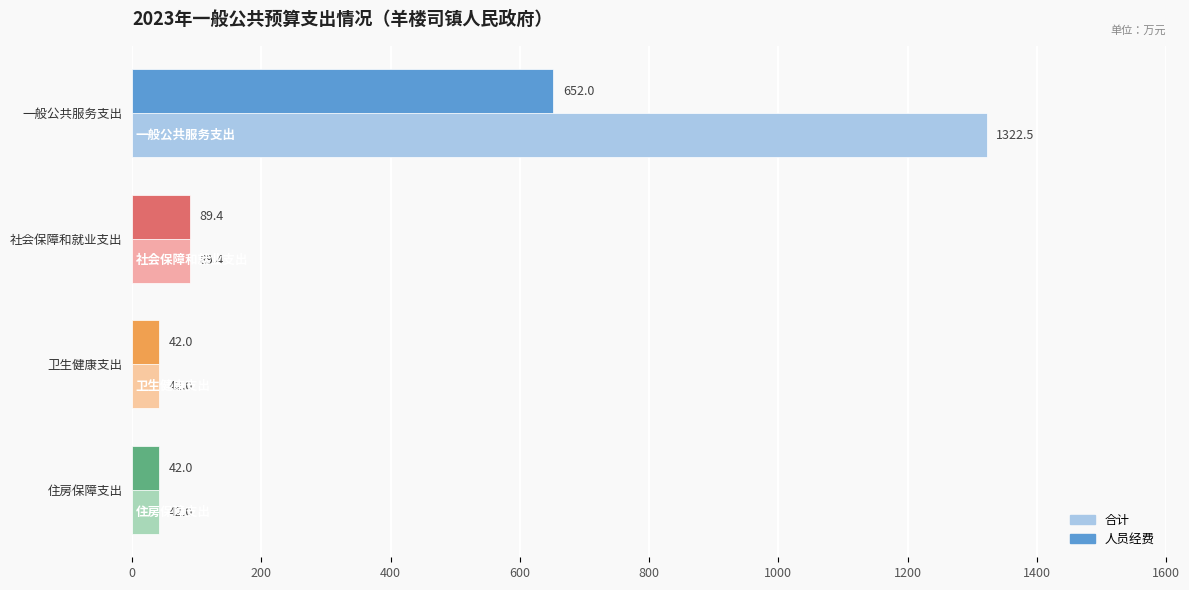

How many values in the 人员经费 series are below 89?

2